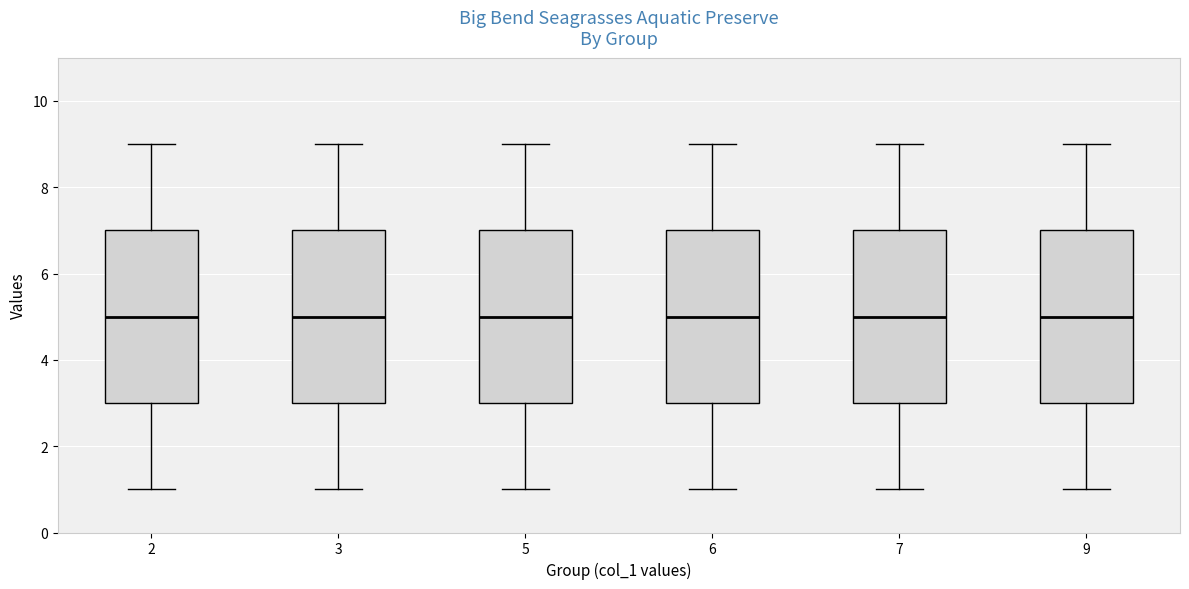

Reading left to right, read every box against the y-axis: the position of its median line, the range the box covers, and the ends of its whiskers. The values are not printed on the chart, so give them approximately, as read against the axis.

2: median 5, box 3 to 7, whiskers 1 to 9
3: median 5, box 3 to 7, whiskers 1 to 9
5: median 5, box 3 to 7, whiskers 1 to 9
6: median 5, box 3 to 7, whiskers 1 to 9
7: median 5, box 3 to 7, whiskers 1 to 9
9: median 5, box 3 to 7, whiskers 1 to 9